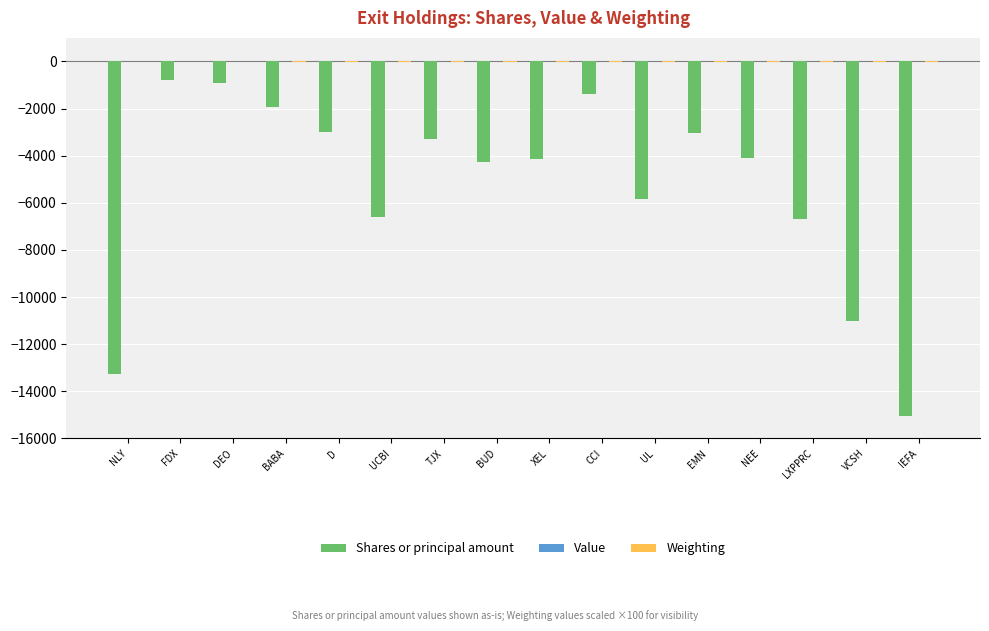

True or false: Shares or principal amount has a value of -6700.0 at LXPPRC.

True